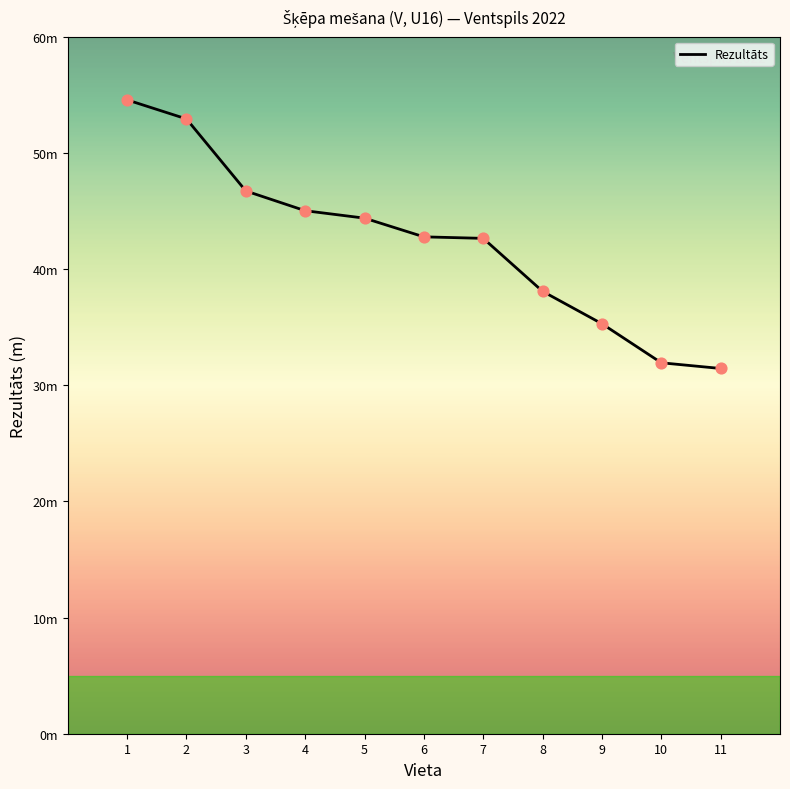

What is the change in value from 2 to 5?

-8.5